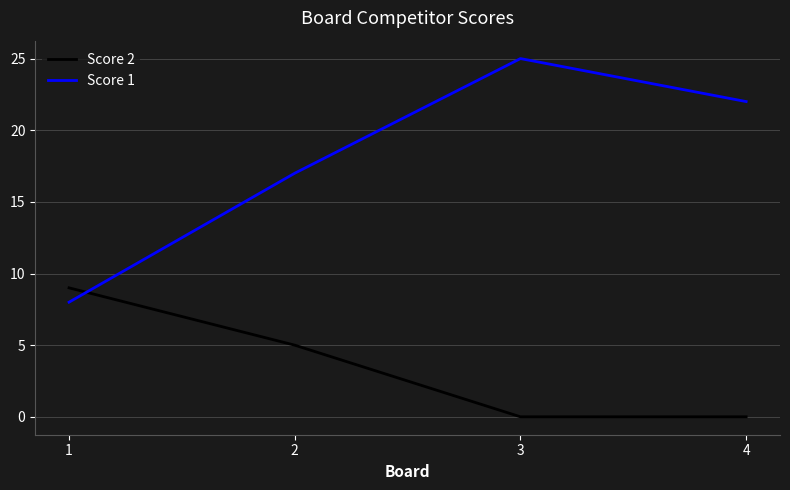

Is it true that Score 1 equals 15 at 3?

False